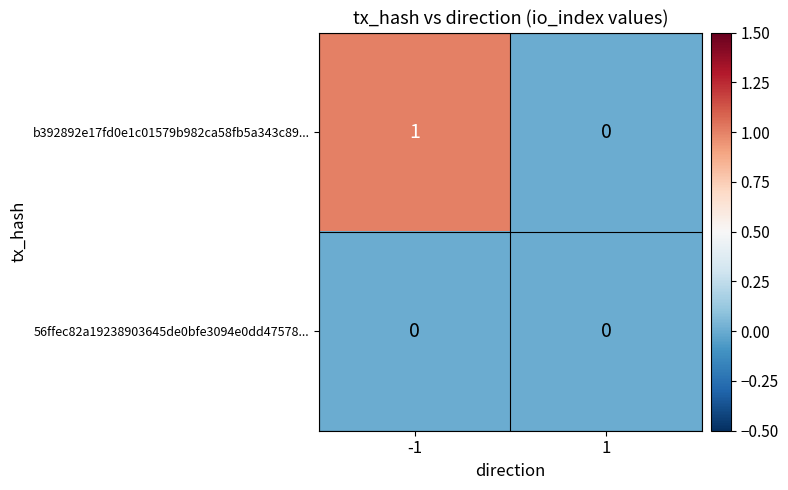

Reading left to right, transcribe all the data shown in this chart.

b392892e17fd0e1c01579b982ca58fb5a343c89...: 1	0
56ffec82a19238903645de0bfe3094e0dd47578...: 0	0